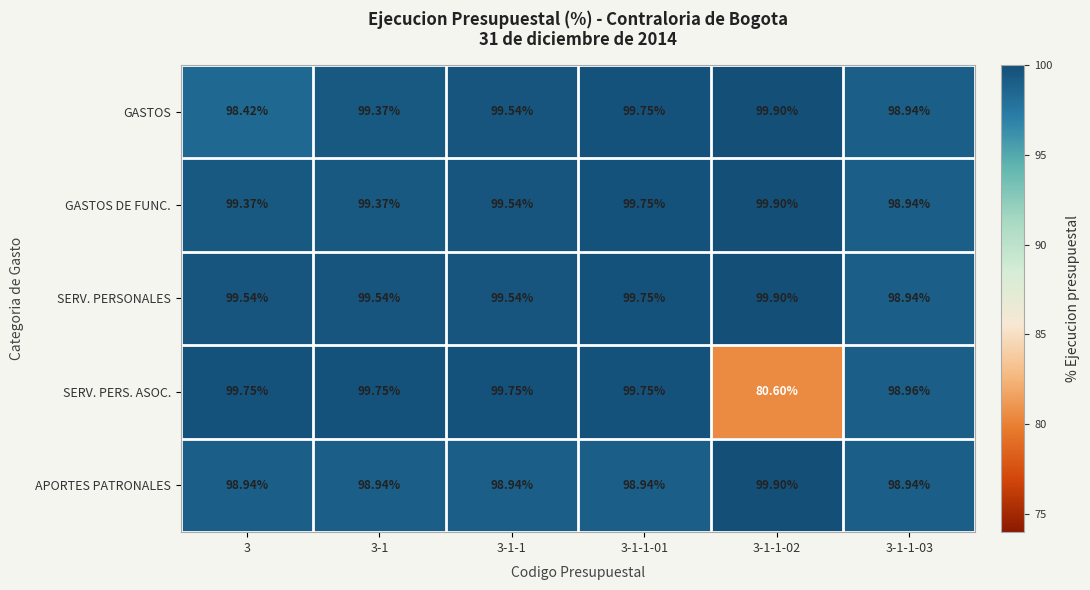

At 3, list the series in order from largest to smallest.

SERV. PERS. ASOC., SERV. PERSONALES, GASTOS DE FUNC., APORTES PATRONALES, GASTOS